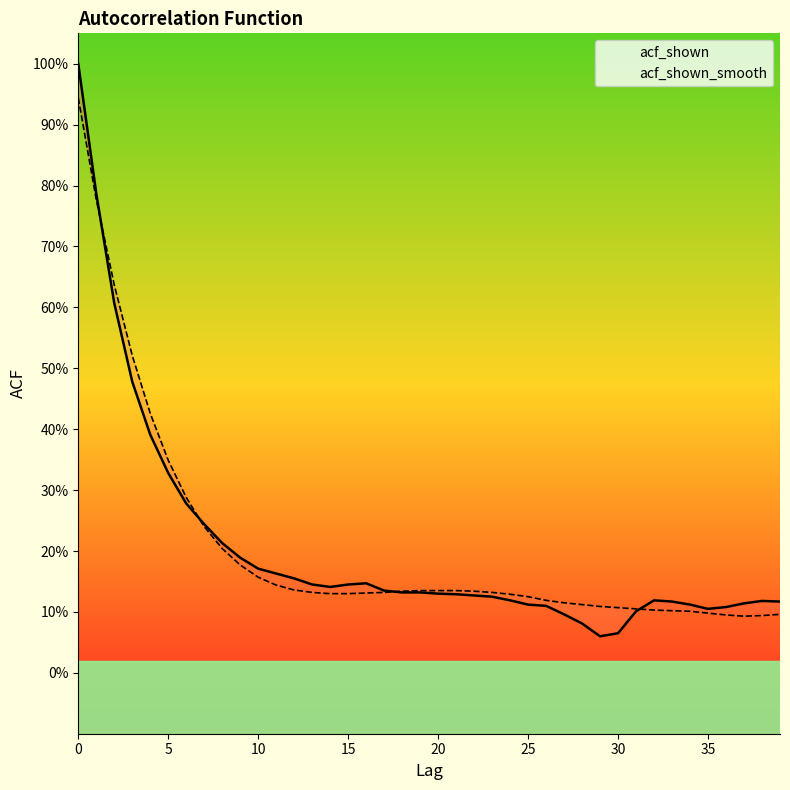

Which series has the largest total across all categories?

acf_shown_smooth